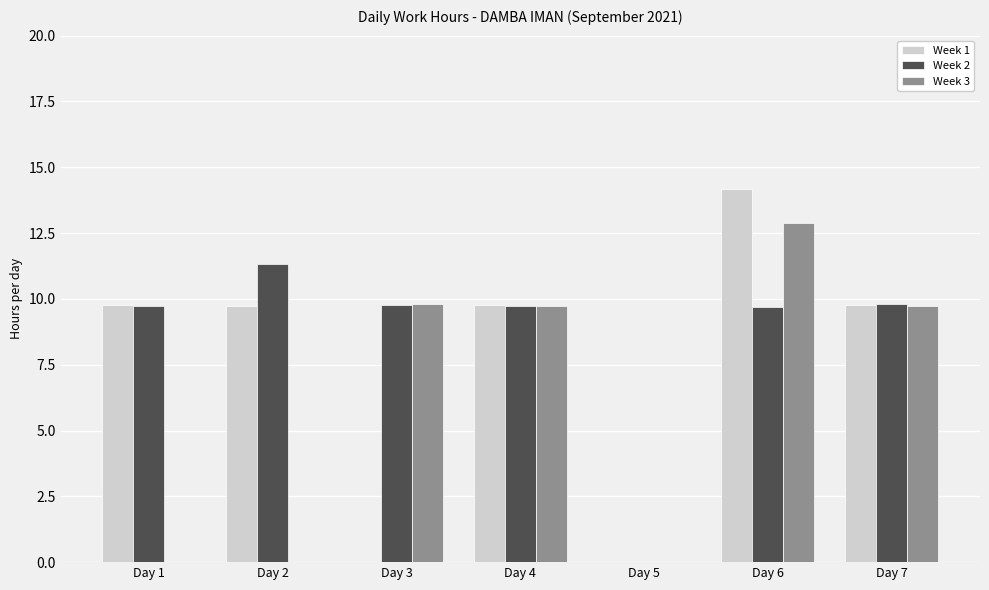

How many positive values does the Week 2 series have?

6